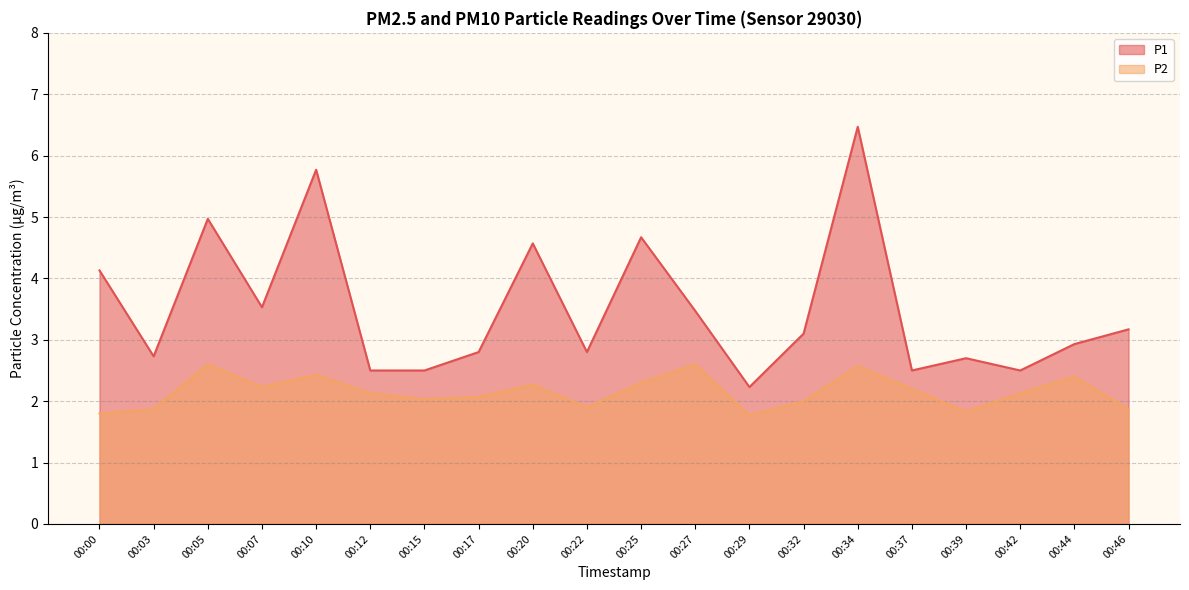

What is the difference between the highest and lowest values at 00:10?

3.3